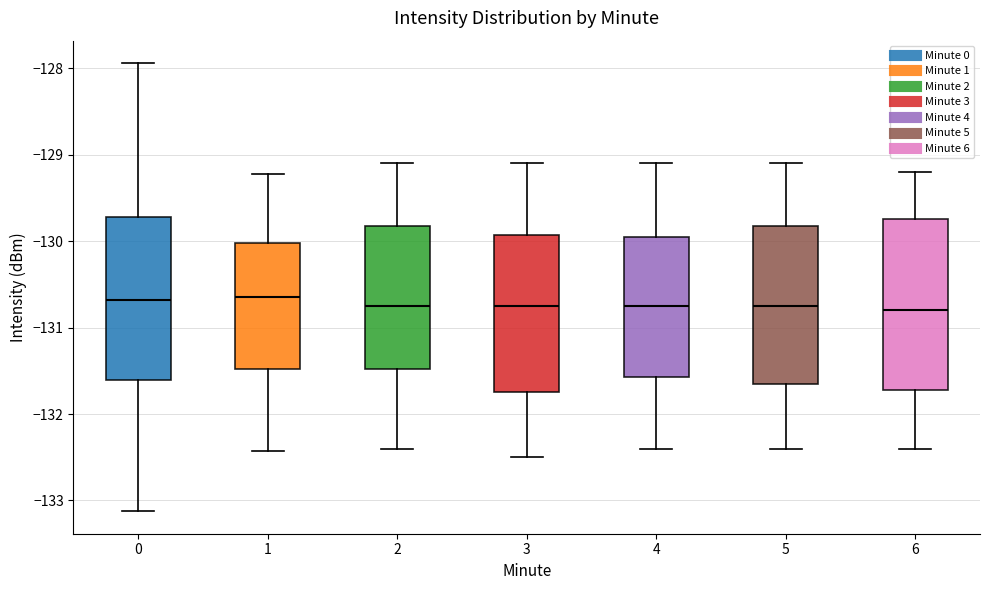

Reading left to right, transcribe this box plot: for each box, give where its median line is, the range the box spans, and where its two whiskers end, as read against the y-axis. The values are not printed on the chart, so give them approximately, as read against the axis.

0: median -130.7, box -131.6 to -129.7, whiskers -133.1 to -127.9
1: median -130.6, box -131.5 to -130.0, whiskers -132.4 to -129.2
2: median -130.7, box -131.5 to -129.8, whiskers -132.4 to -129.1
3: median -130.7, box -131.7 to -129.9, whiskers -132.5 to -129.1
4: median -130.7, box -131.6 to -129.9, whiskers -132.4 to -129.1
5: median -130.7, box -131.6 to -129.8, whiskers -132.4 to -129.1
6: median -130.8, box -131.7 to -129.7, whiskers -132.4 to -129.2